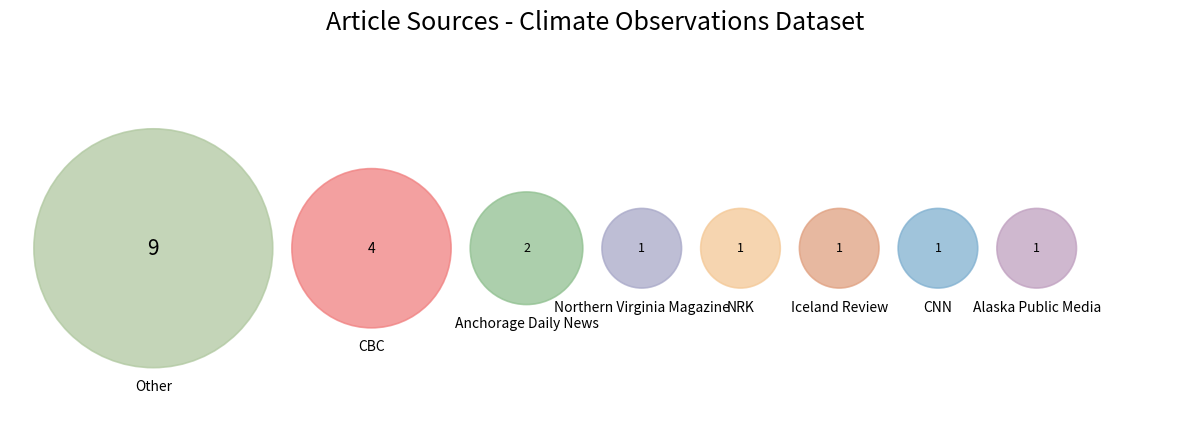

How many slices are in this pie chart?

8